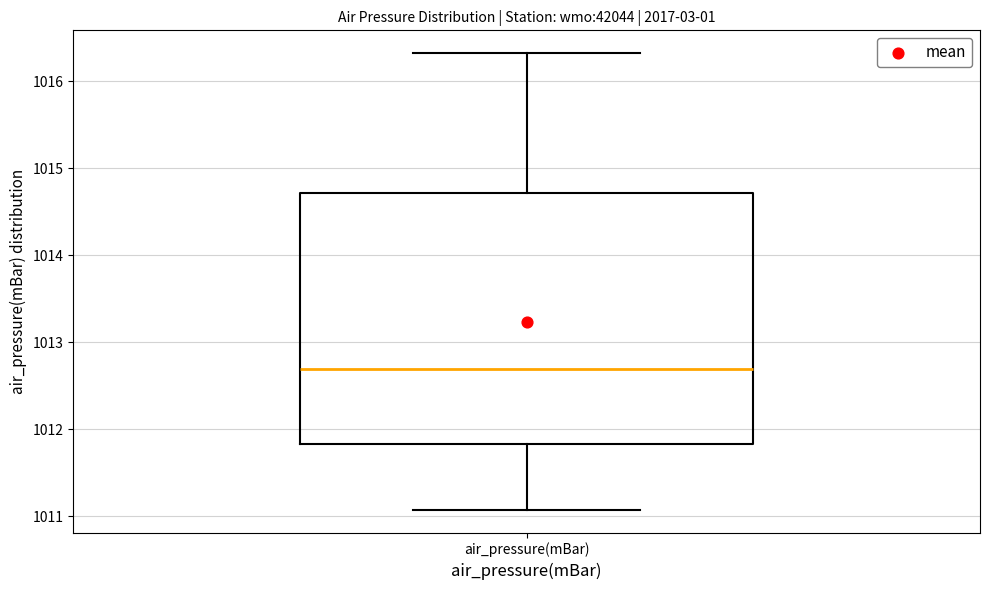

Where is the lower edge of the box for air_pressure(mBar) on the y-axis? The values are not printed on the chart, so give them approximately, as read against the axis.

1011.8